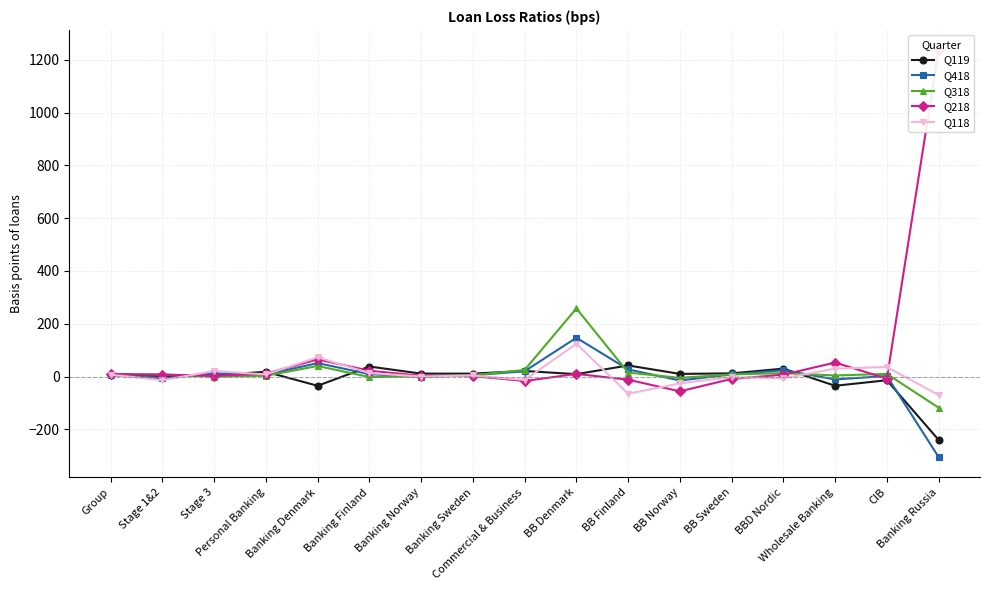

What are all the series names shown in the legend?

Q119, Q418, Q318, Q218, Q118